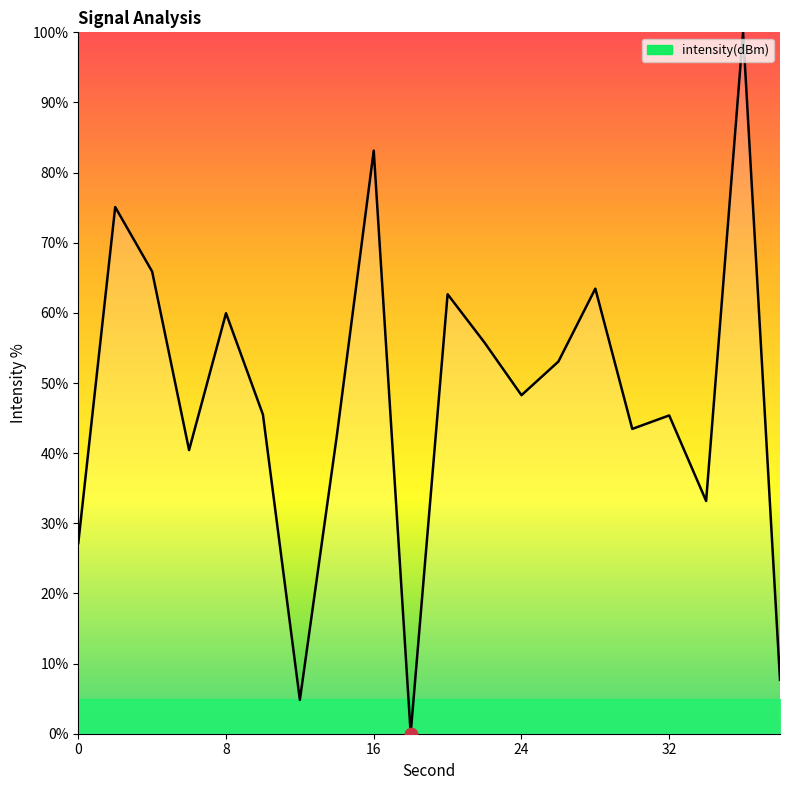

What is the maximum value shown in the chart?

100.0